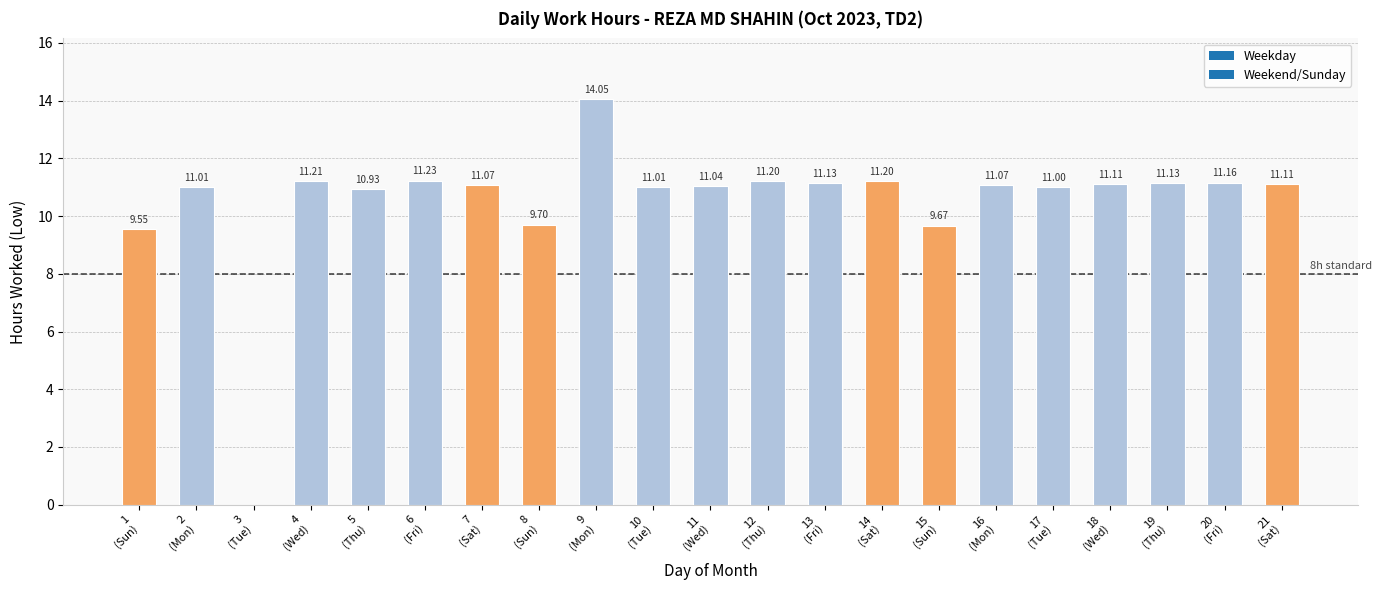

At which label does the data first exceed 11?

2
(Mon)